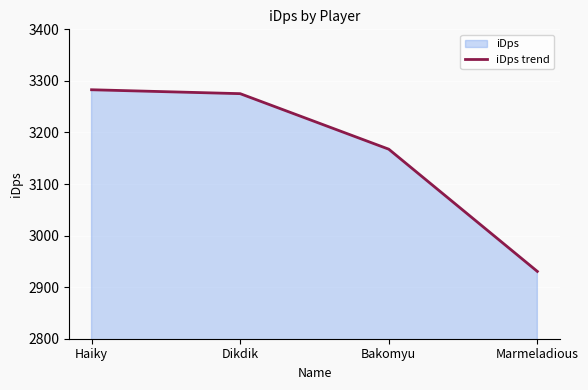

What is the sum of all values?

12656.2